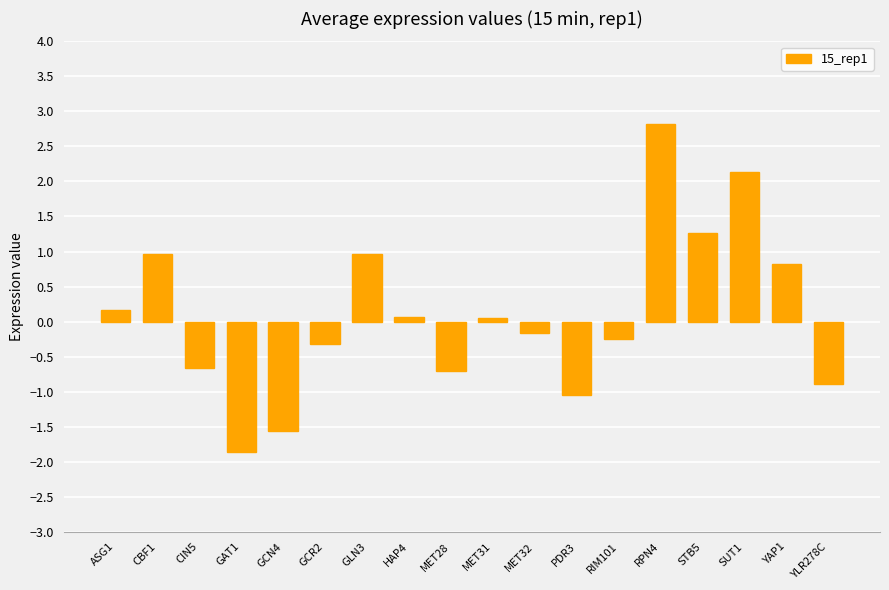

How many values exceed 0?

9